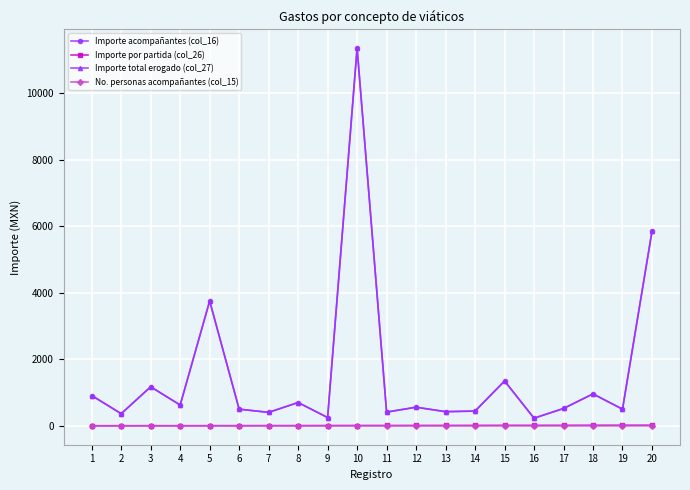

True or false: Importe por partida (col_26) has more than 1 interior local peaks.

False